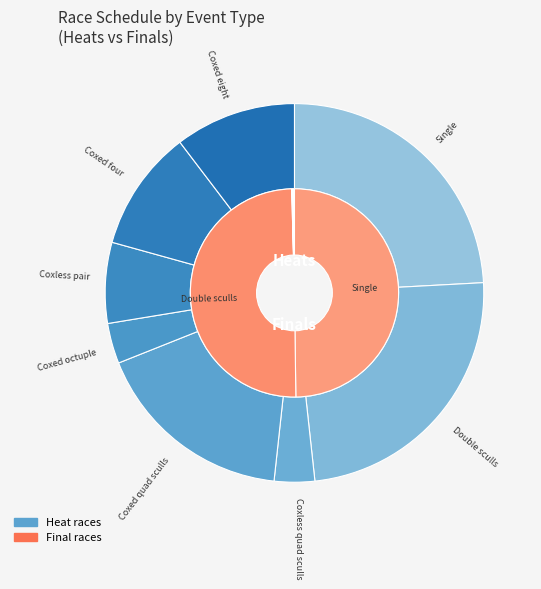

Approximately how many times larger is the value at Coxed quad sculls compared to Coxed octuple?

5.0